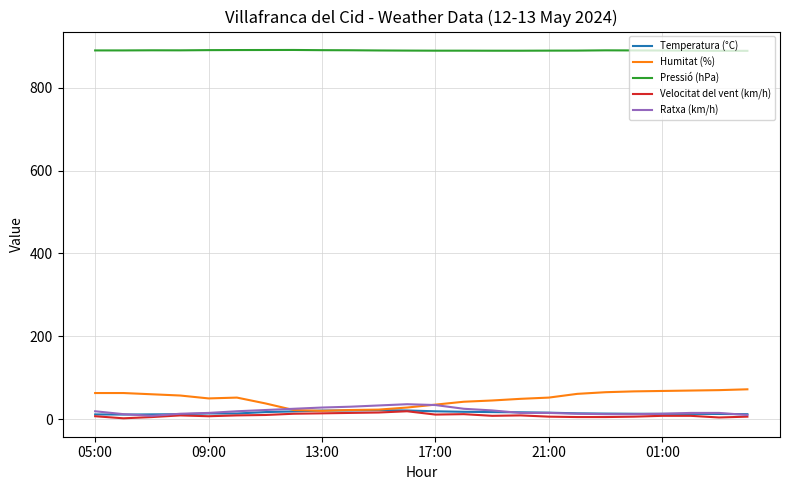

True or false: Pressió (hPa) and Velocitat del vent (km/h) intersect in this chart.

False